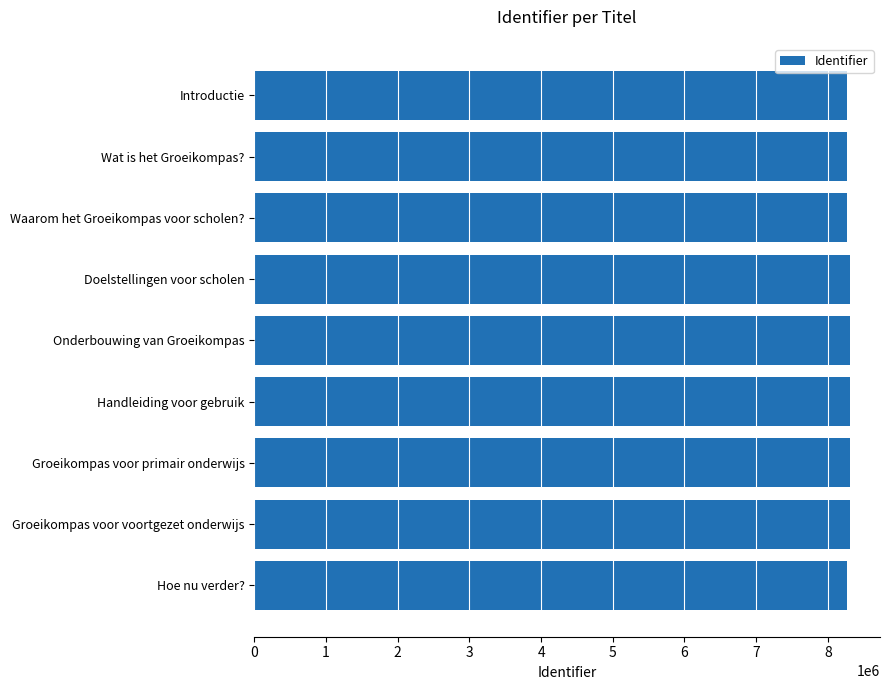

What is the smallest value displayed?

8267243